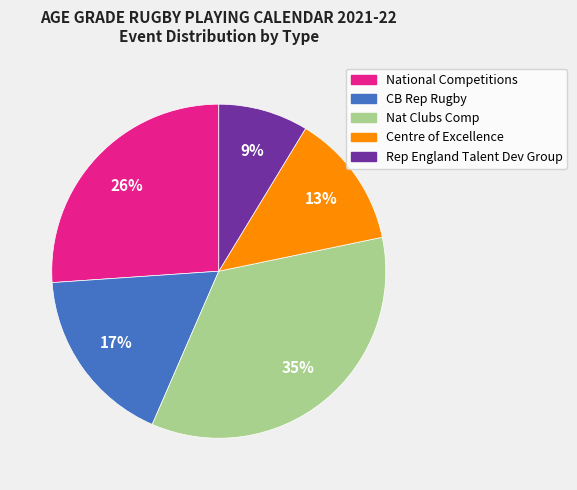

Is there any slice that represents more than half of the pie?

No